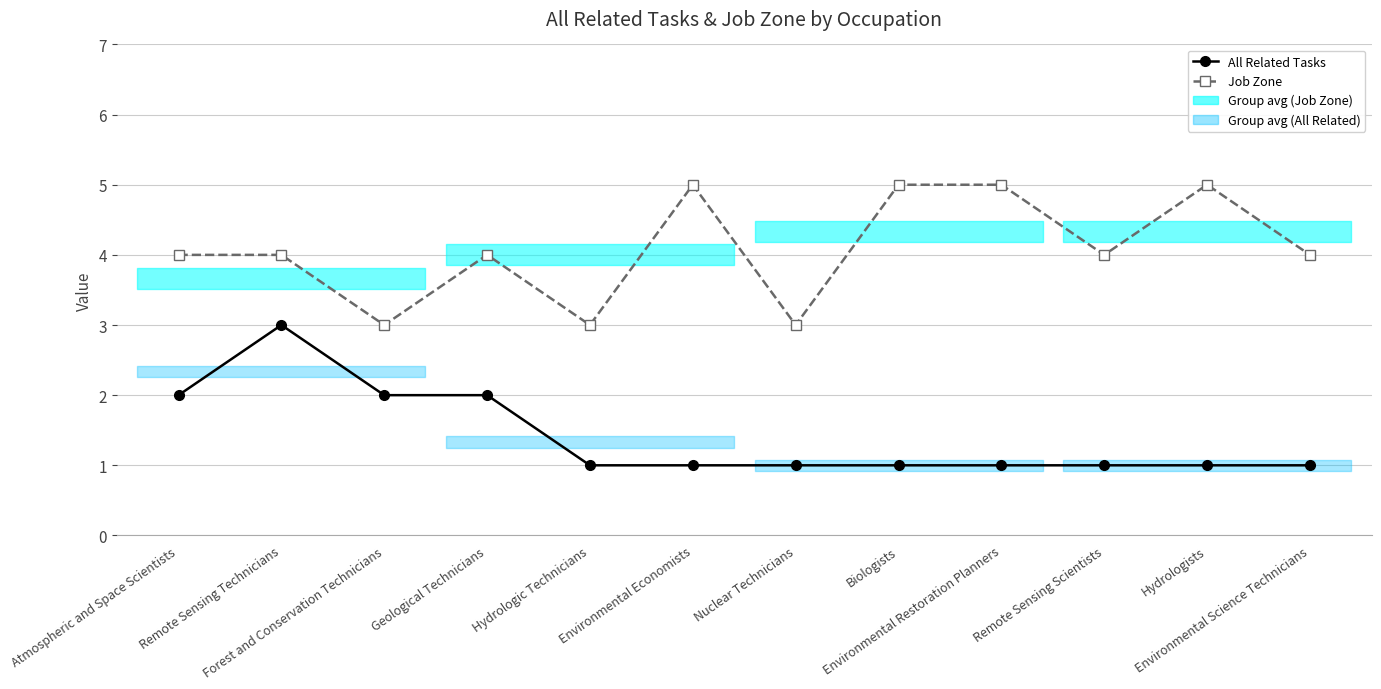

At which category is the sum across all series the highest?

Remote Sensing Technicians